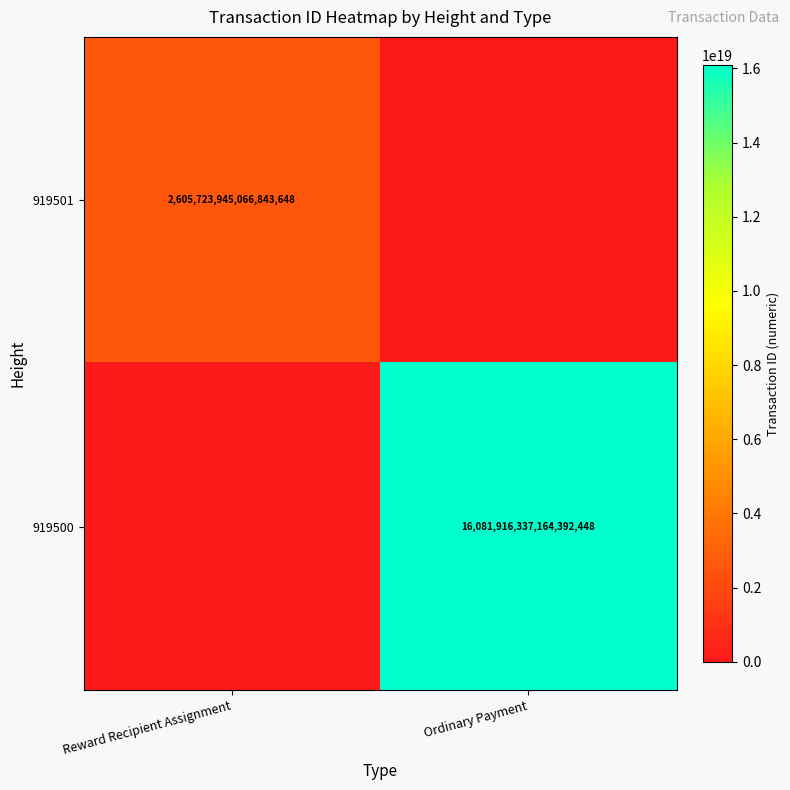

The 919500 series shows 3915208557566402048 at Ordinary Payment. True or false?

False